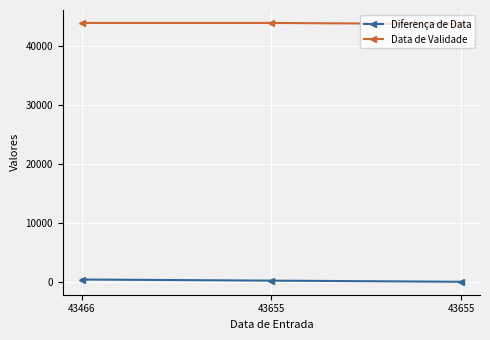

The value of Diferença de Data at 43655 is -31. True or false?

False